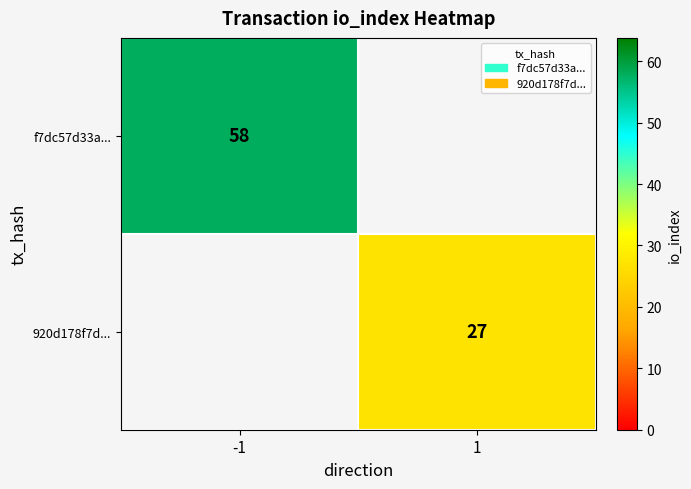

Is it true that f7dc57d33a... equals 30.2 at -1?

False